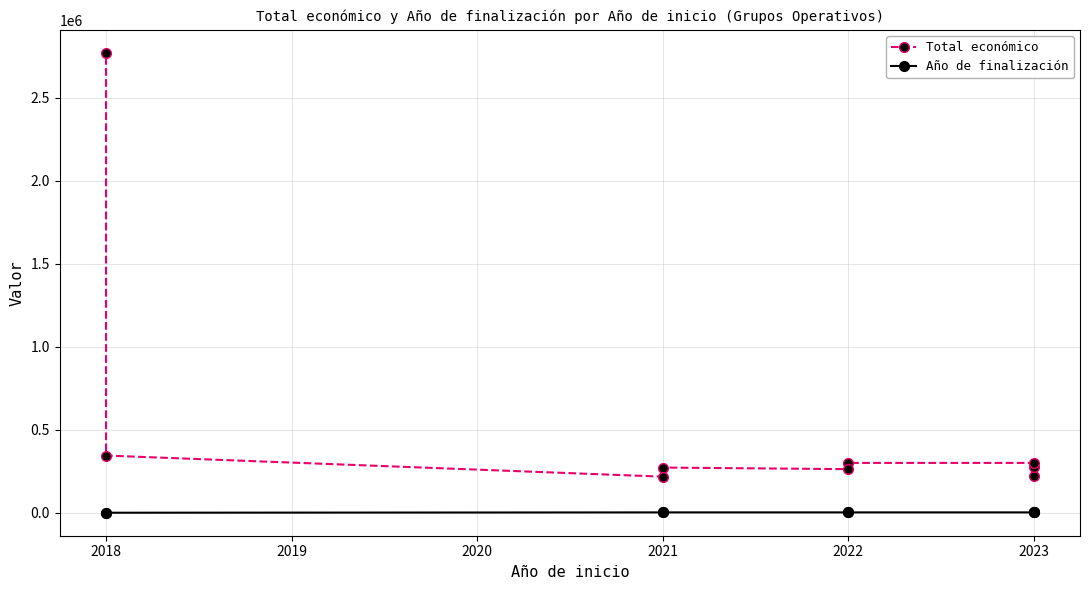

Is the value of Año de finalización at 2018 greater than the value of Total económico at 2023?

No